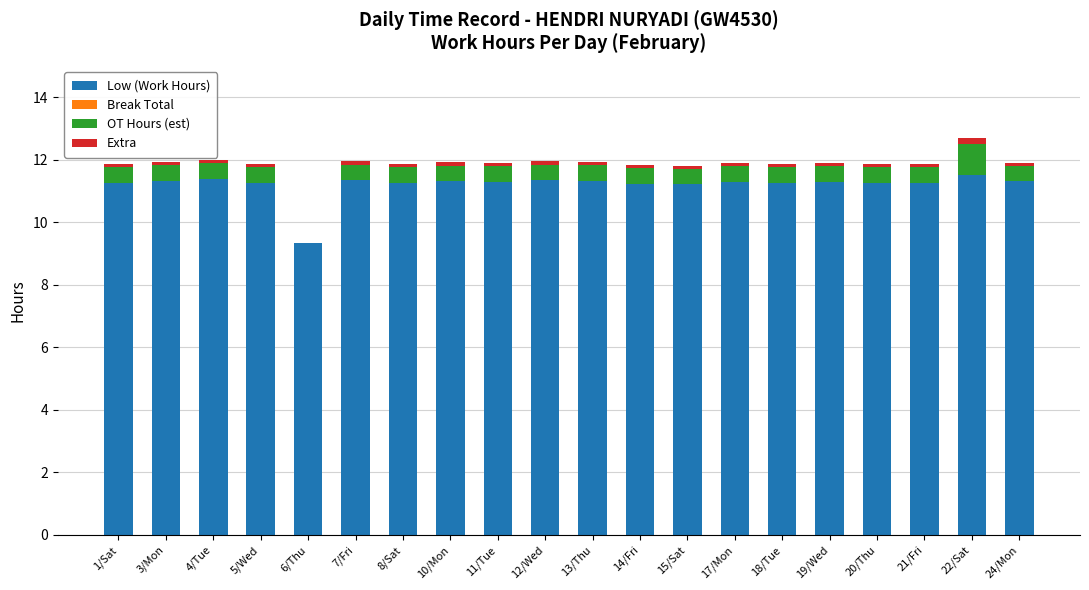

What is the total value across all series at 7/Fri?

11.9